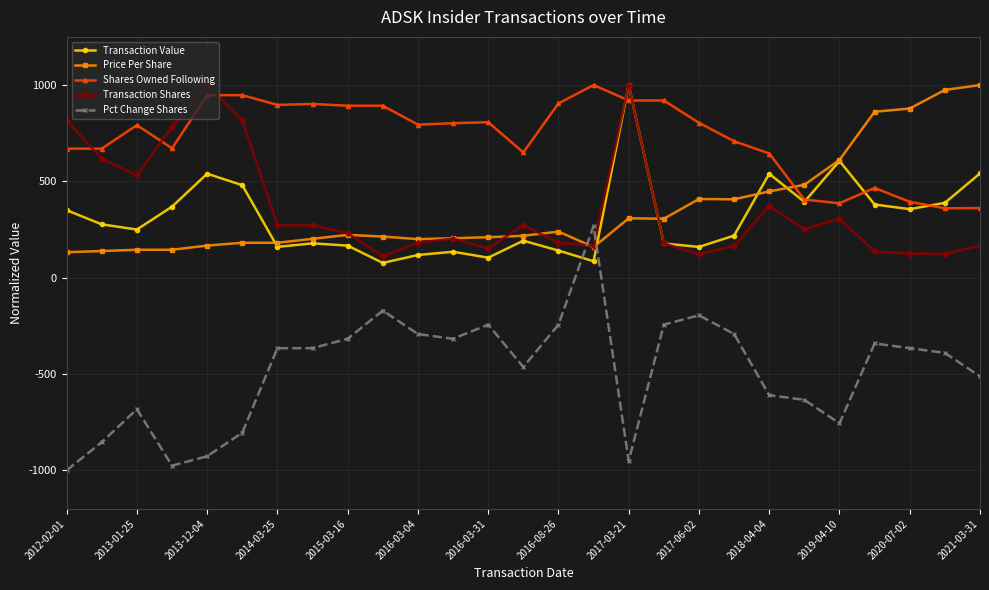

Which series has the widest spread of values?

Pct Change Shares